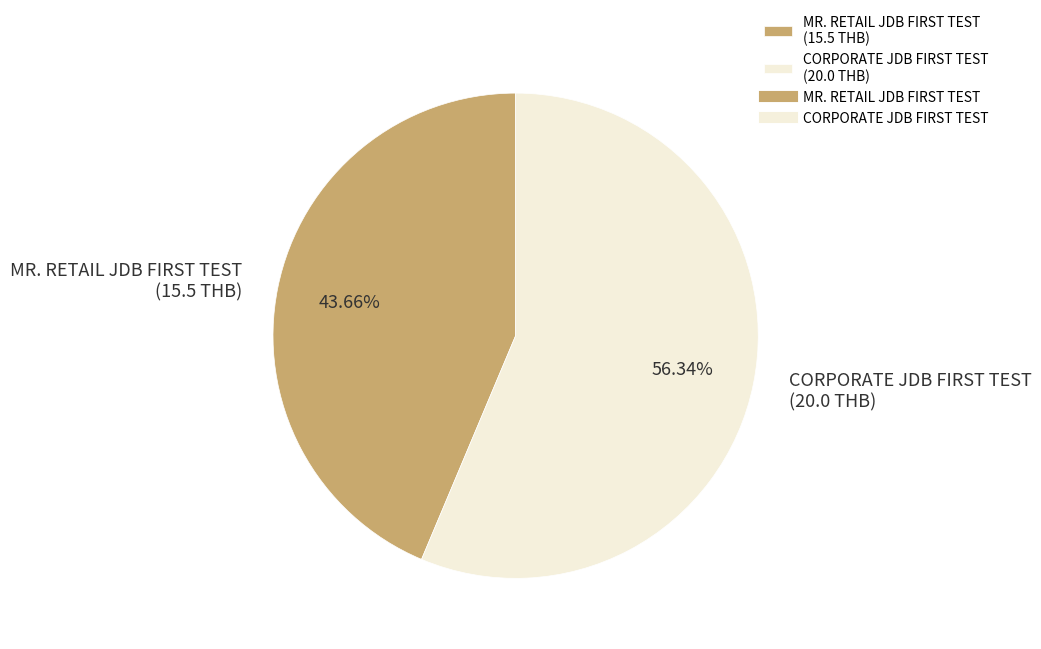

Which slice is the largest?

CORPORATE JDB FIRST TEST